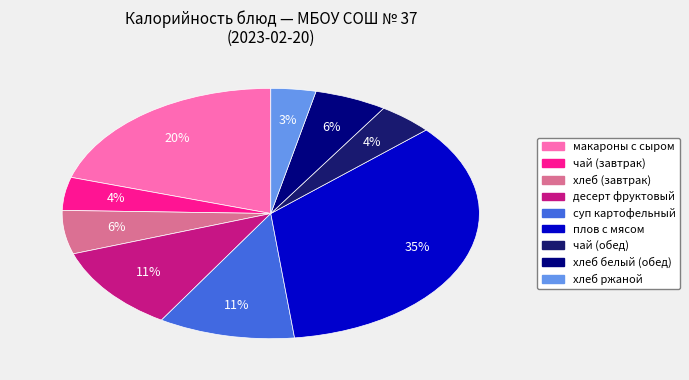

To the nearest percent, what is the average slice percentage?

11%